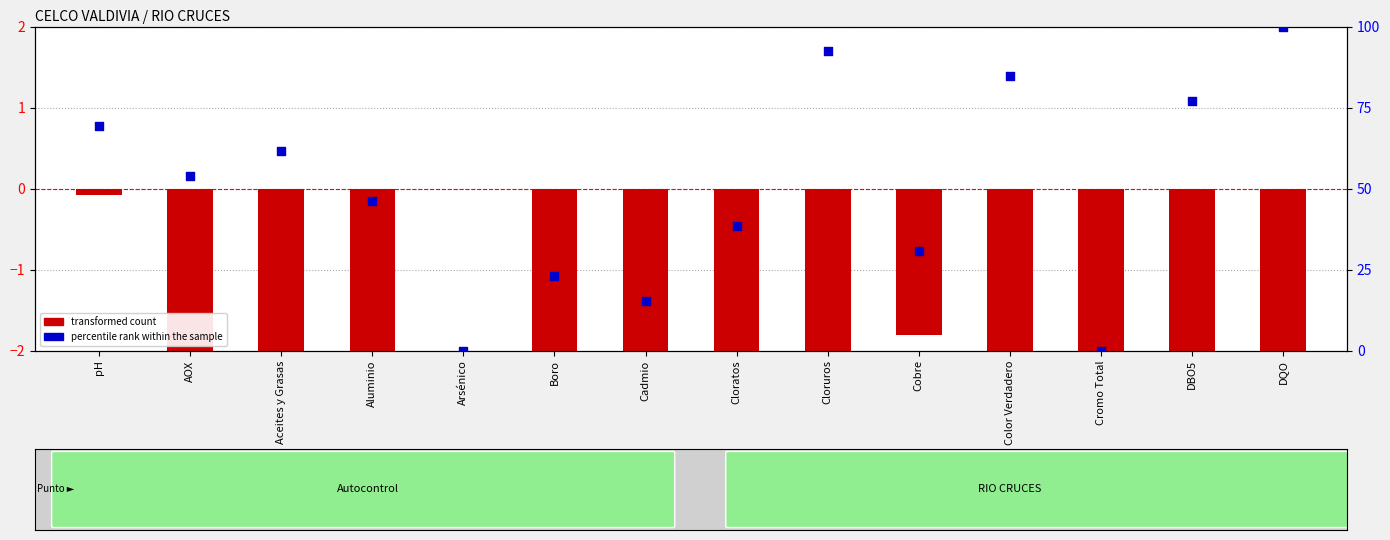

Which series contains the lowest Y value?

transformed count